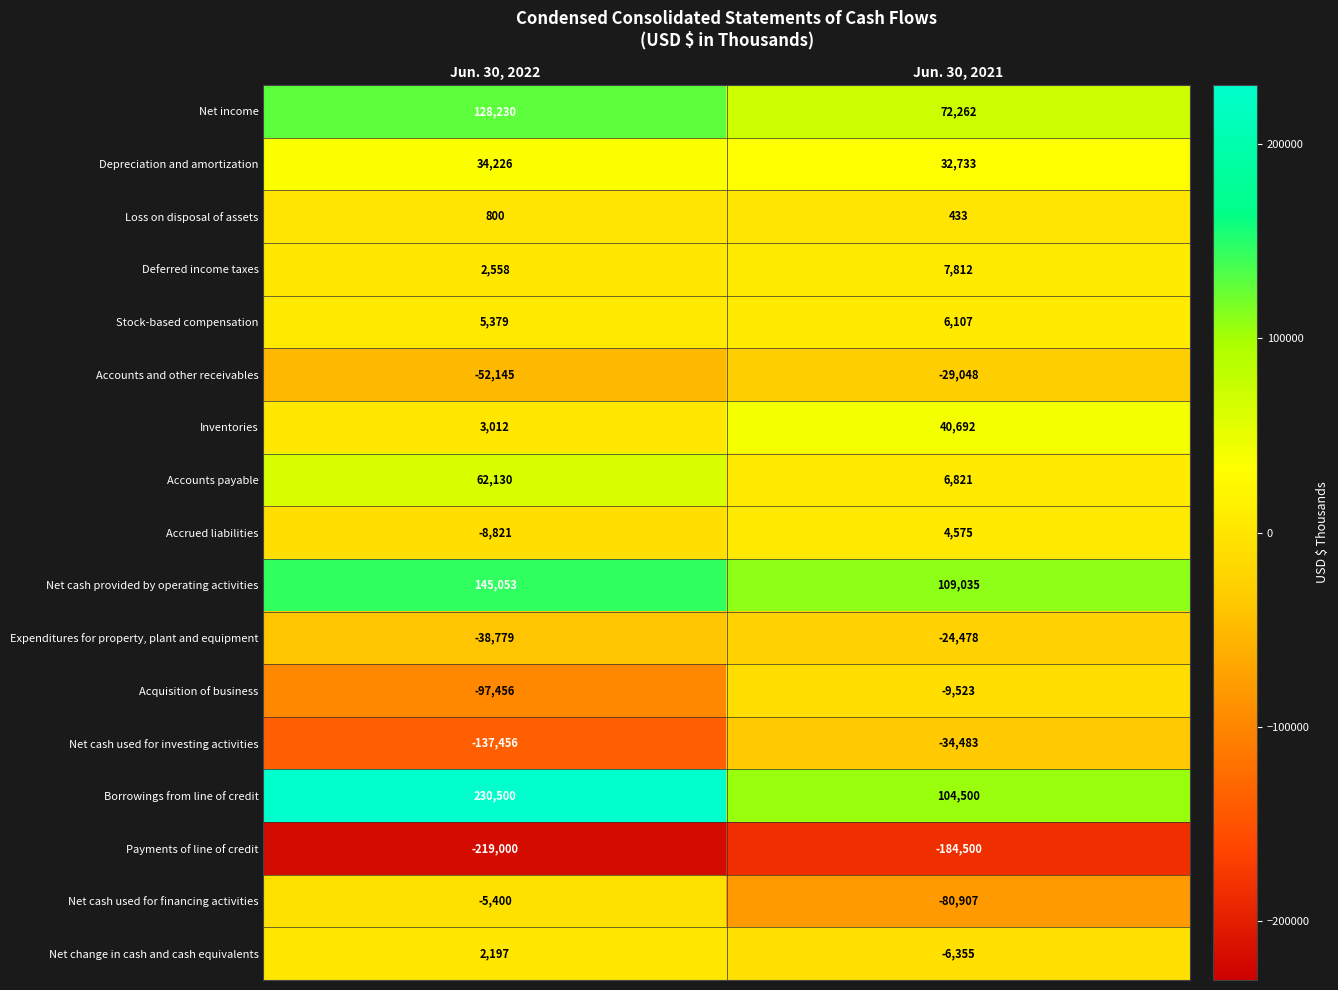

What is the spread (max minus min) of values at Jun. 30, 2021?

293535